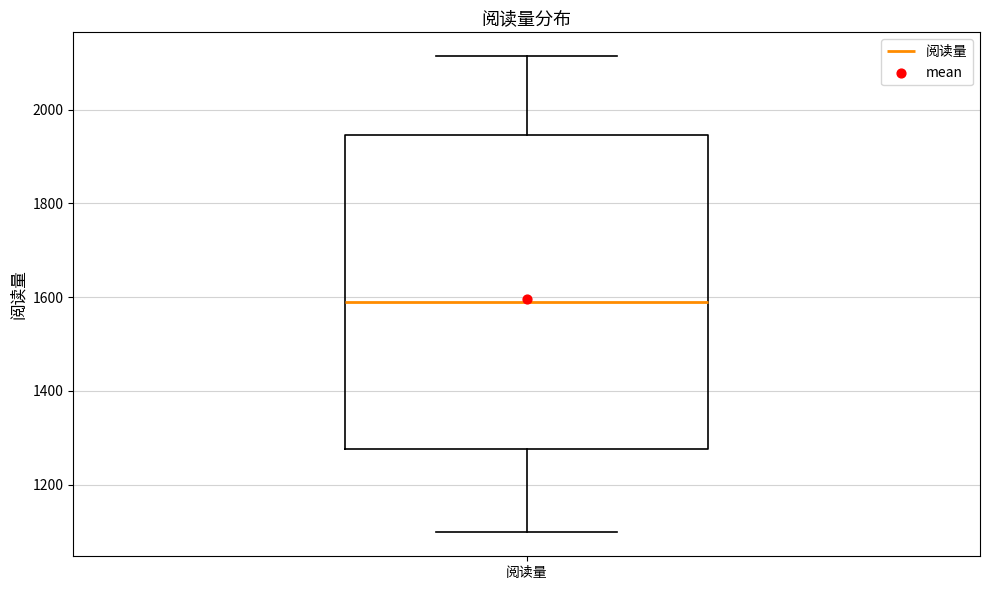

Transcribe this box plot: give where the median line is, the range the box spans, and where the two whiskers end, as read against the y-axis. The values are not printed on the chart, so give them approximately, as read against the axis.

median 1600, box 1280 to 1940, whiskers 1100 to 2120